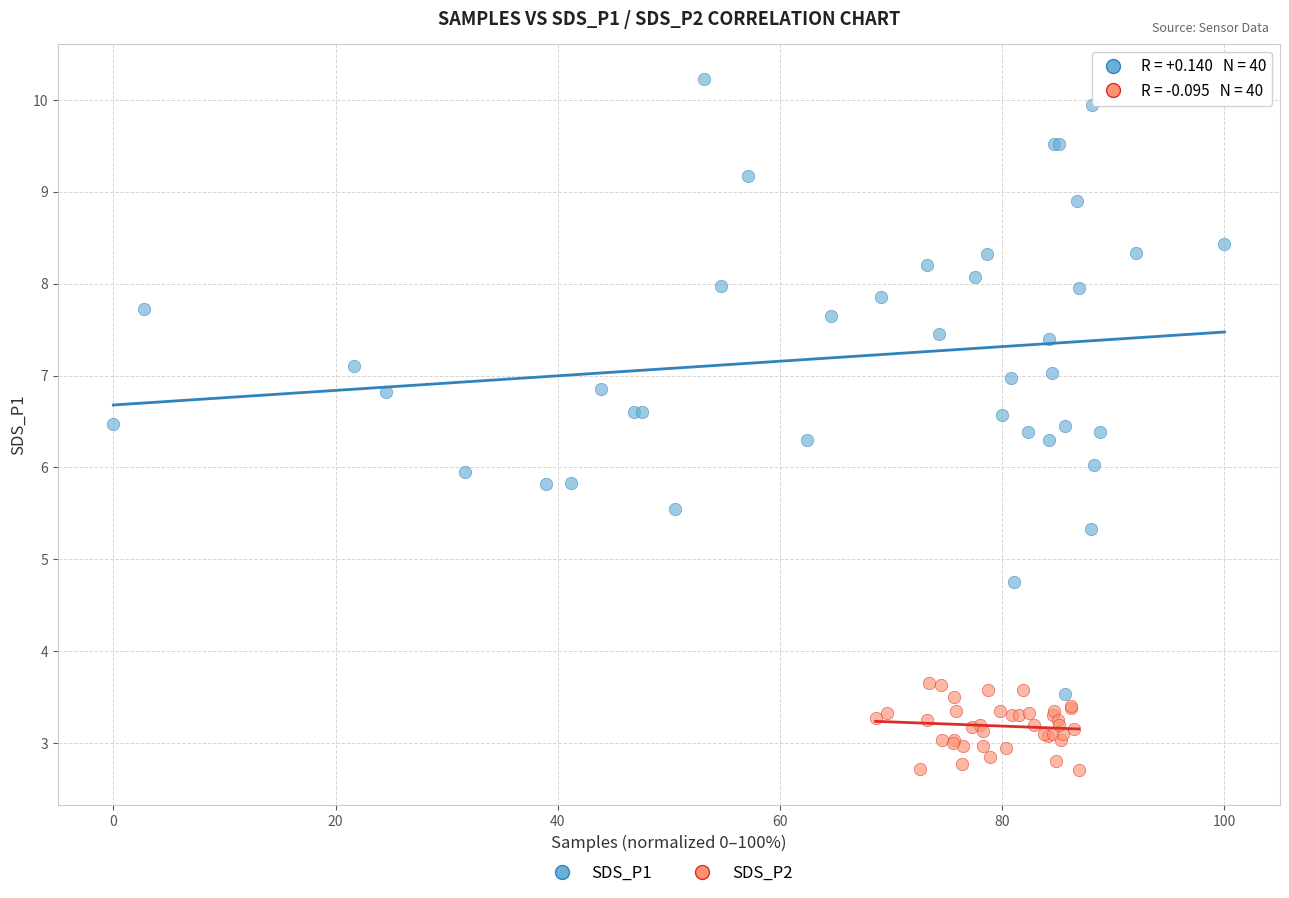

Which series has the largest Y range (max minus min)?

SDS_P1